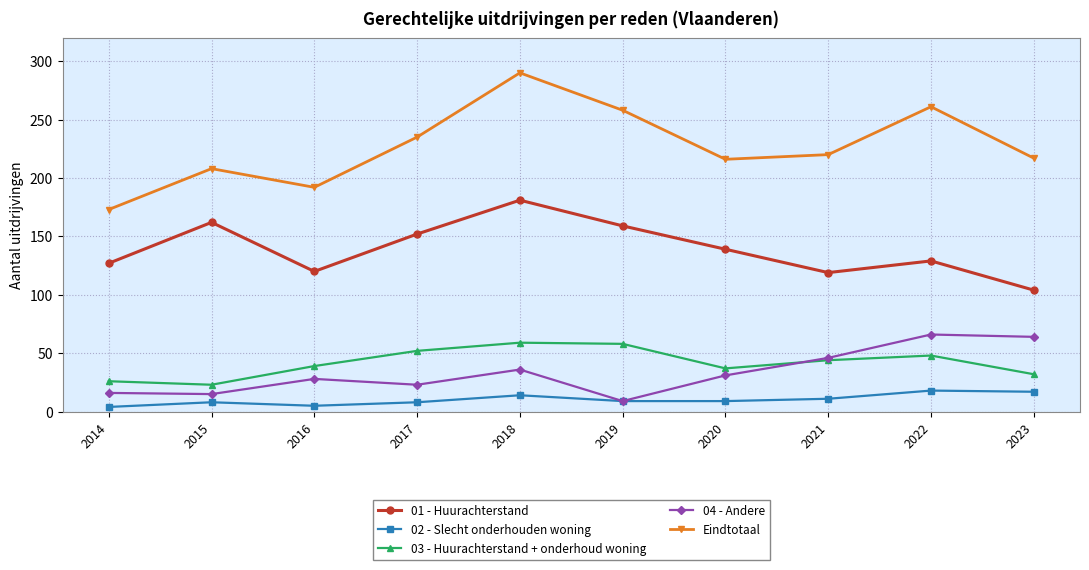

What is the difference between the maximum and minimum values in the 04 - Andere series?

57